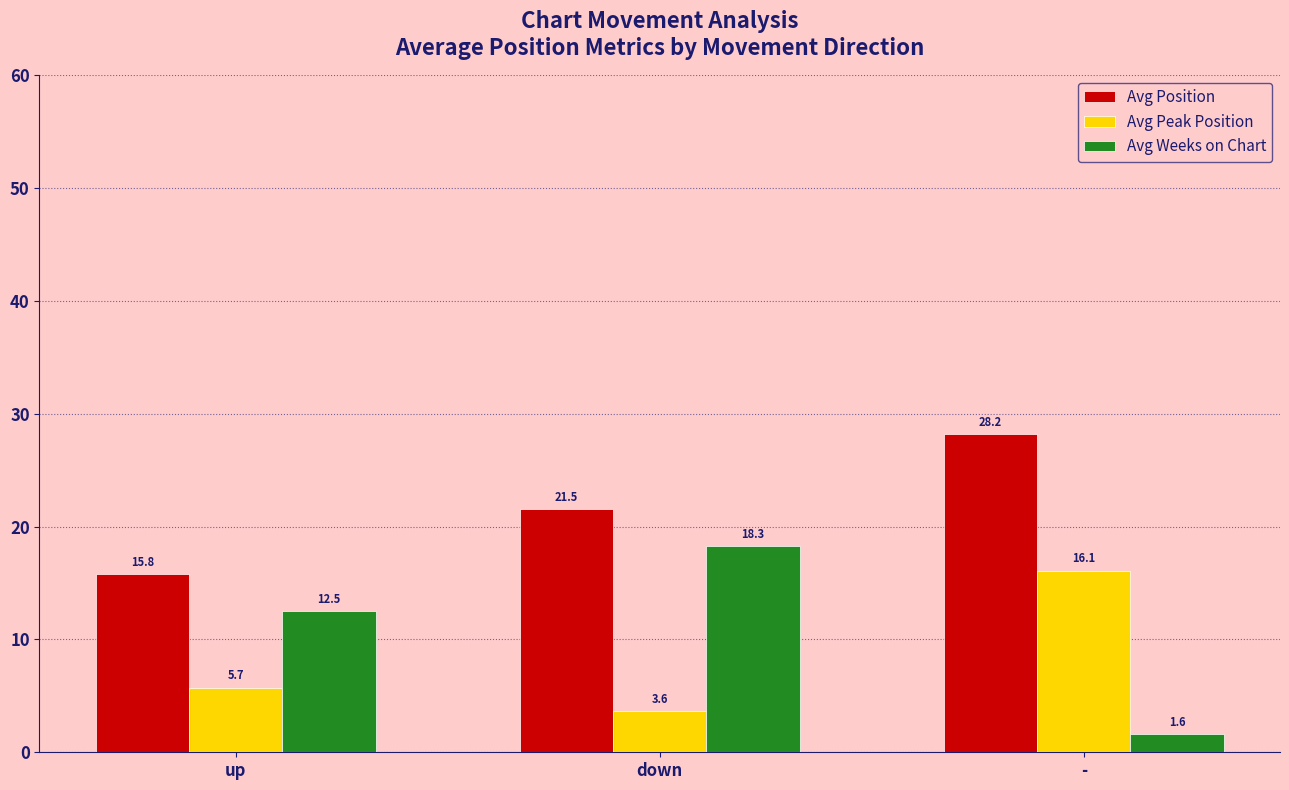

Is it true that Avg Position equals 28.2 at -?

True